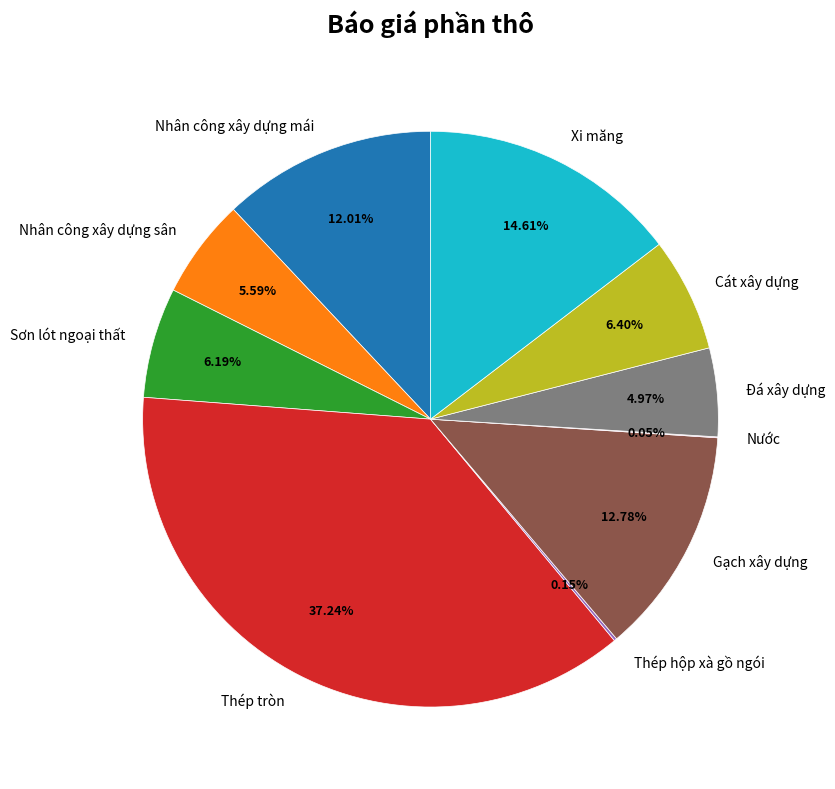

Does any single category account for the majority?

No